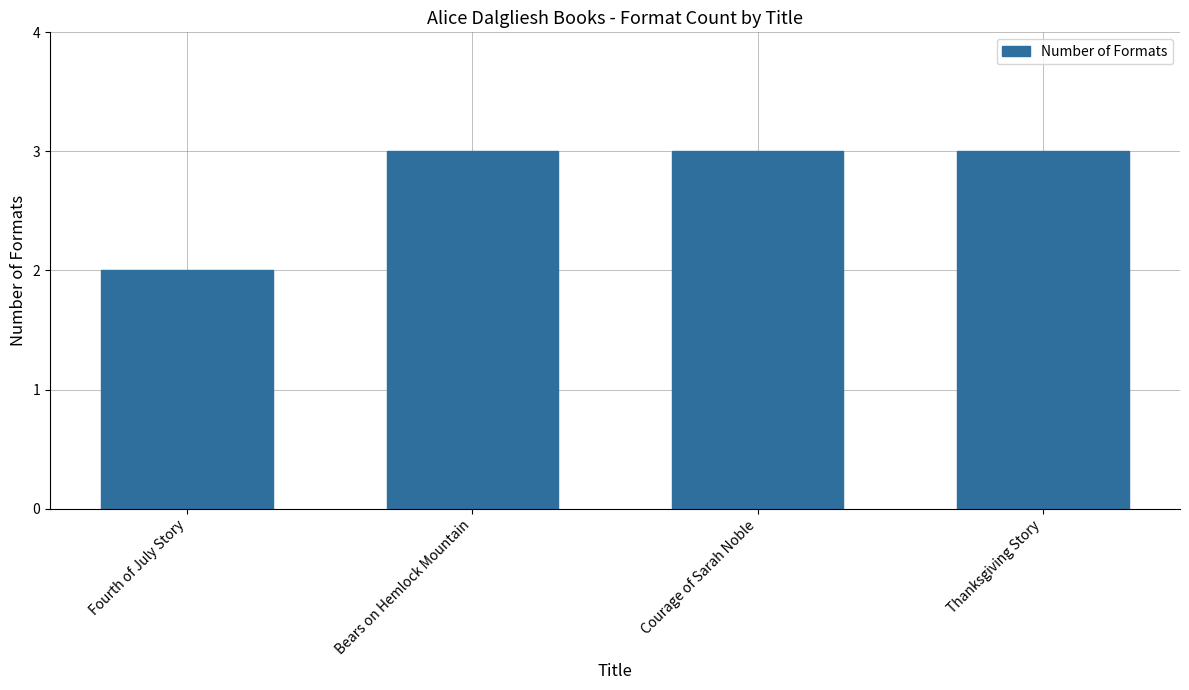

Approximately how many times larger is the value at Fourth of July Story compared to Bears on Hemlock Mountain?

0.7